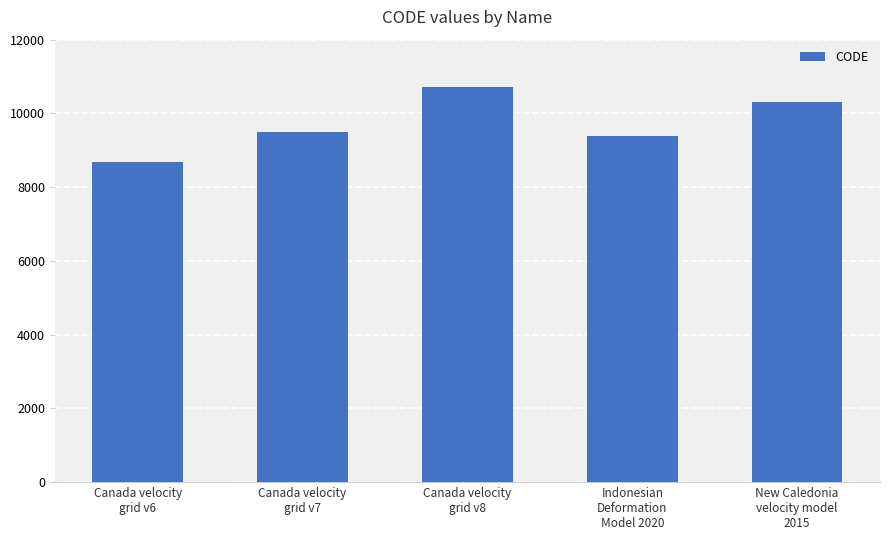

What is the average value?

9713